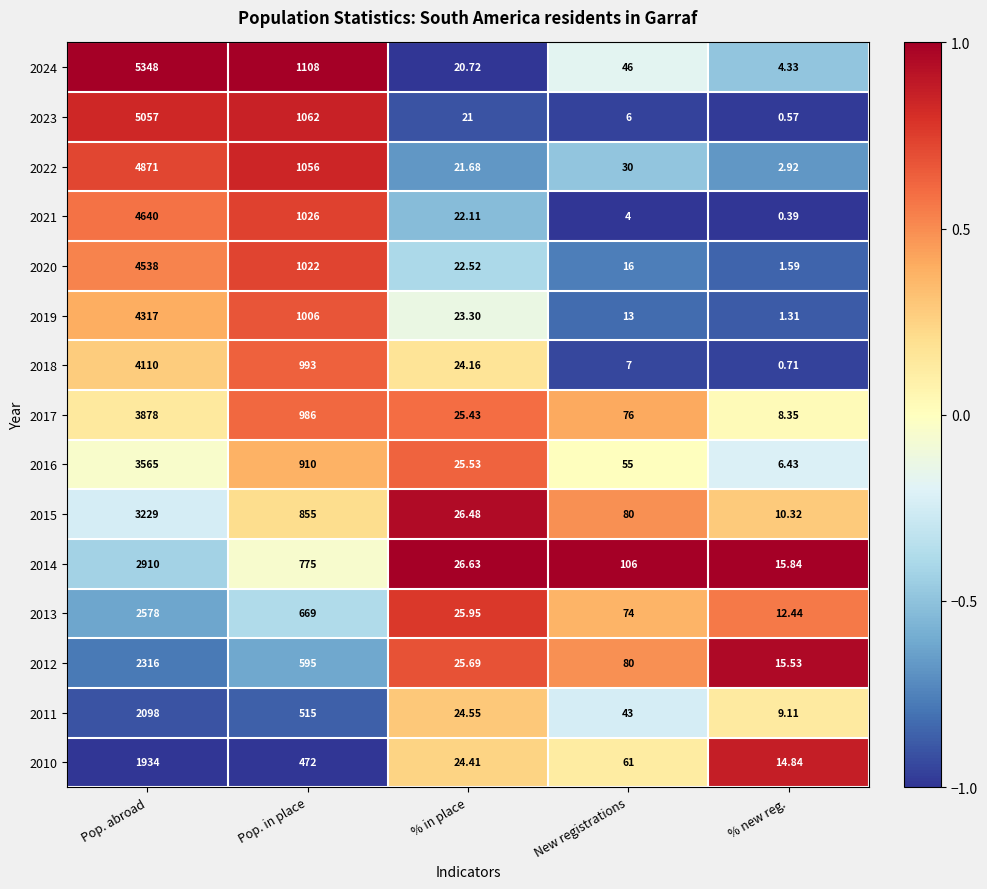

How many distinct data groups are displayed?

15